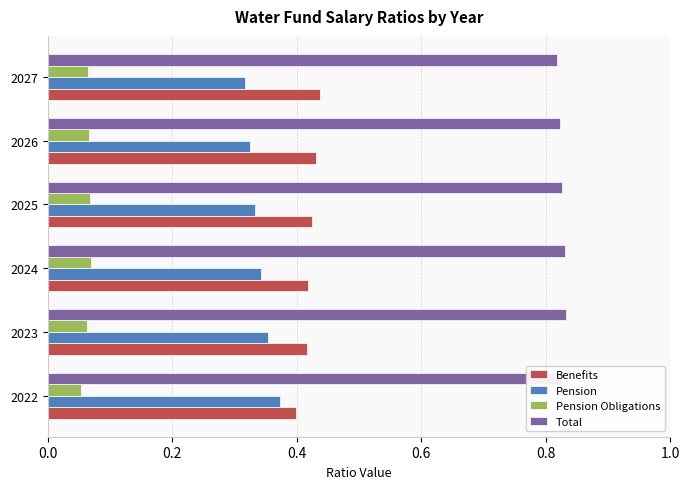

What are all the series names shown in the legend?

Benefits, Pension, Pension Obligations, Total